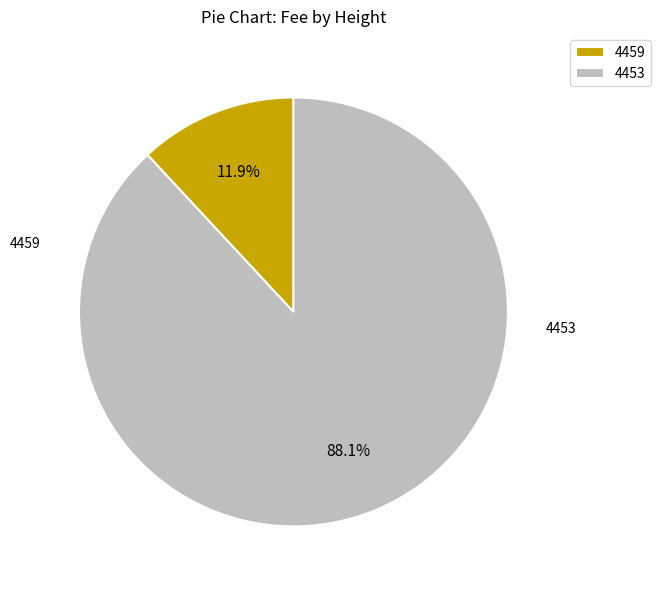

Does 4453 represent more than half of the total?

Yes